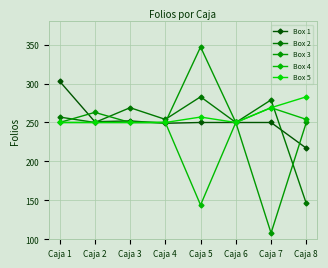

Rank the series by their maximum value, from lowest to highest.

Box 4, Box 2, Box 5, Box 1, Box 3